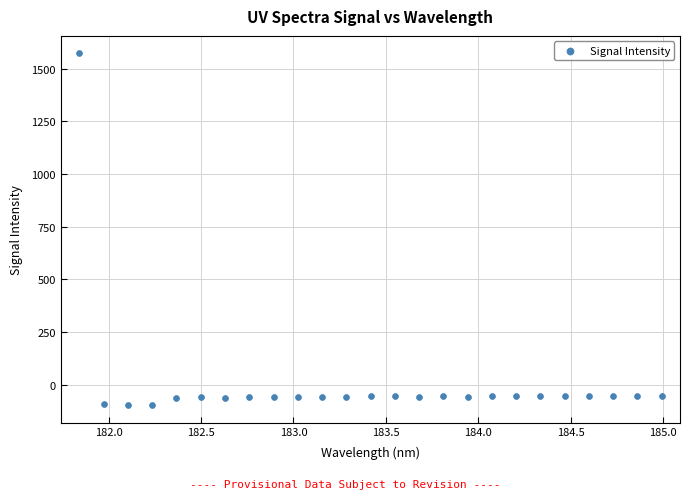

What is the range of Y values (max minus min)?

1668.1